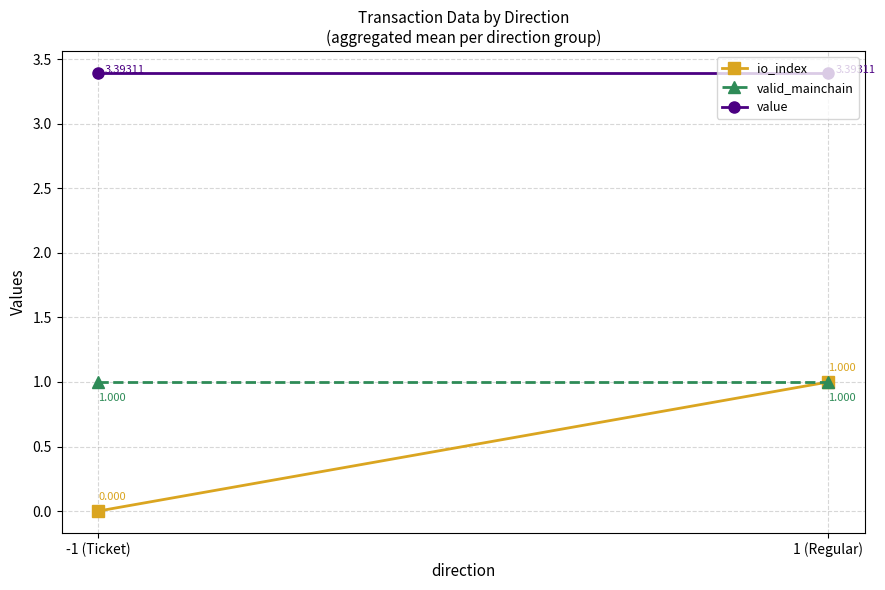

True or false: valid_mainchain has a value of 0.4 at 1 (Regular).

False